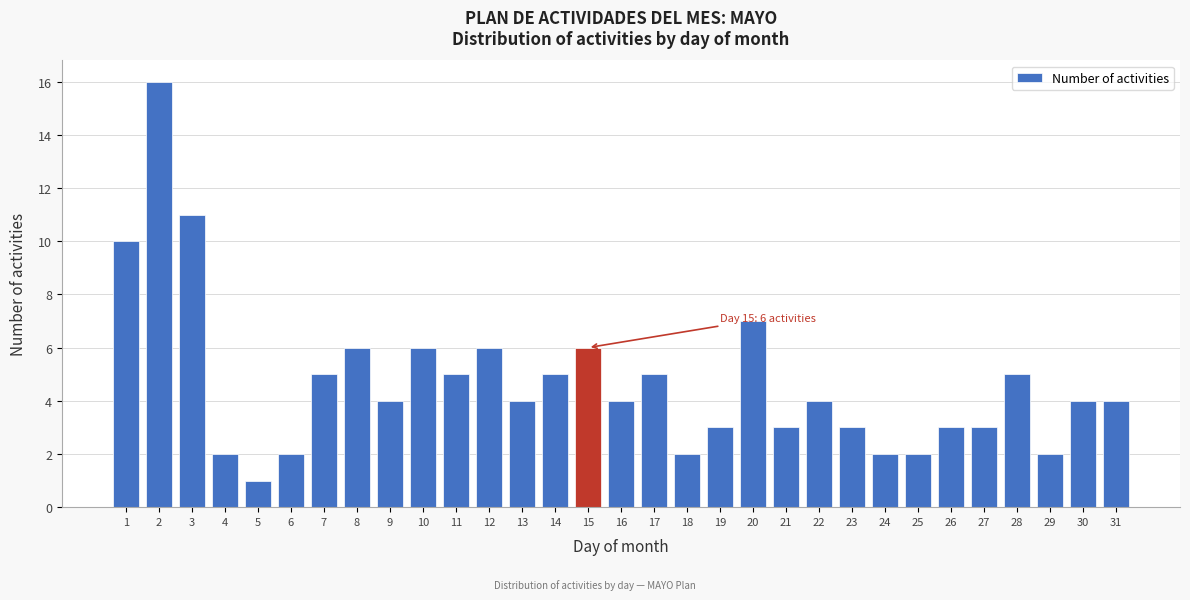

What is the value of the 8th bar from the left?

6